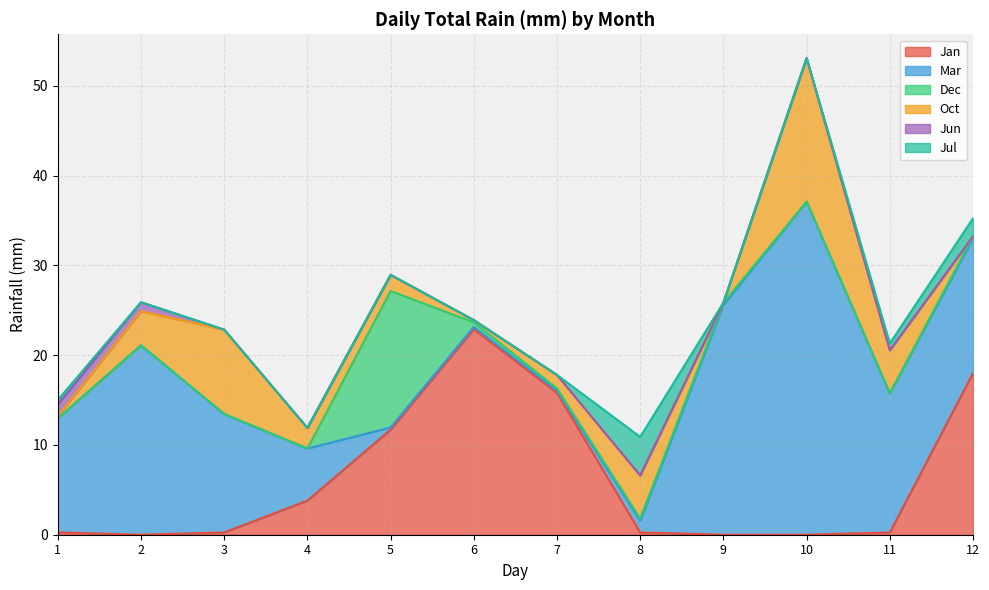

At which category does Mar reach its first local peak?

2